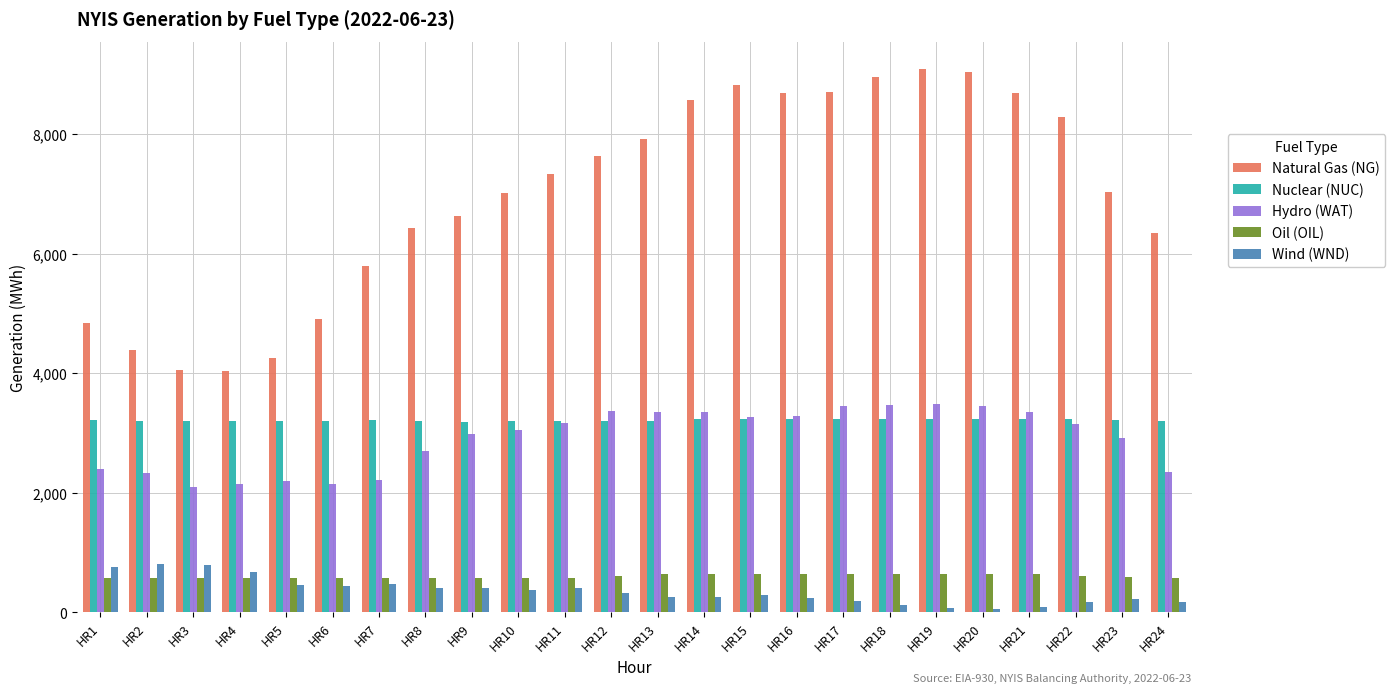

Is the value of Wind (WND) at HR23 greater than the value of Oil (OIL) at HR6?

No